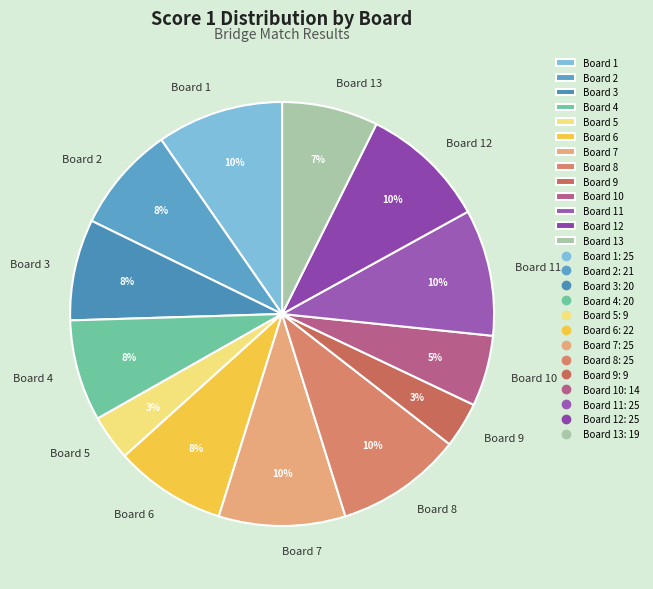

The Board 9 slice represents 3% of the pie. True or false?

True